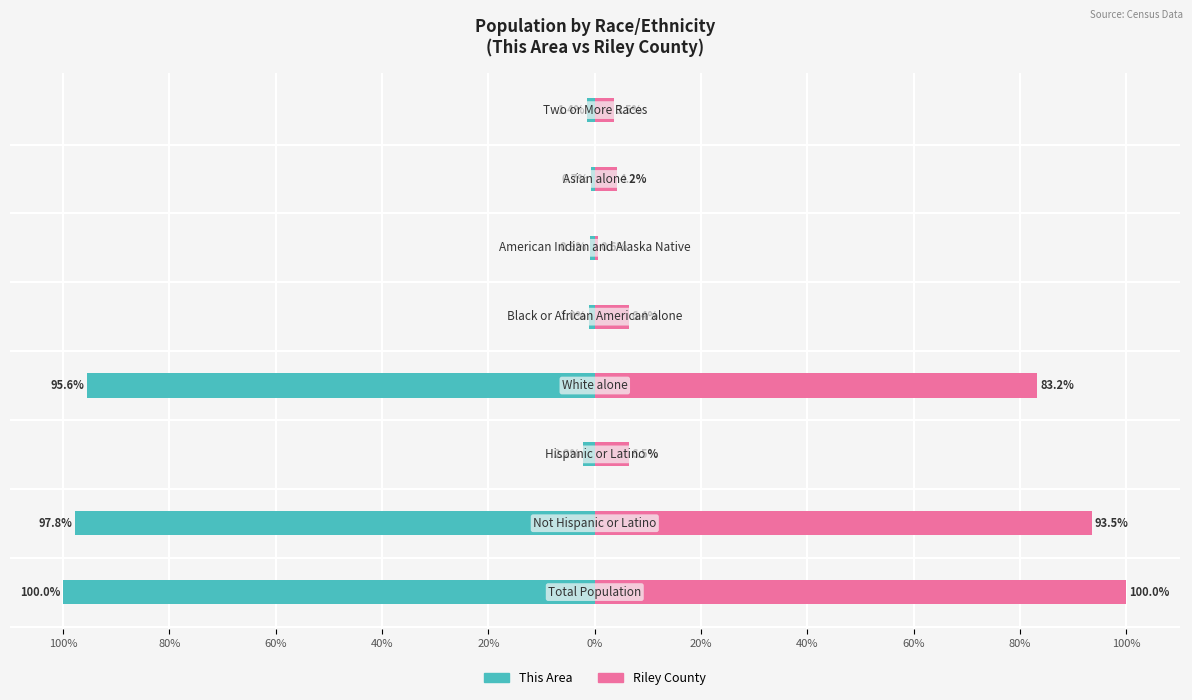

Reading left to right, what are all the values shown in this chart?

This Area: 100%=-100.0	80%=-97.8	60%=-2.2	40%=-95.6	20%=-1.0	0%=-0.9	20%=-0.7	40%=-1.4
Riley County: 100%=100.0	80%=93.5	60%=6.5	40%=83.2	20%=6.4	0%=0.6	20%=4.2	40%=3.5